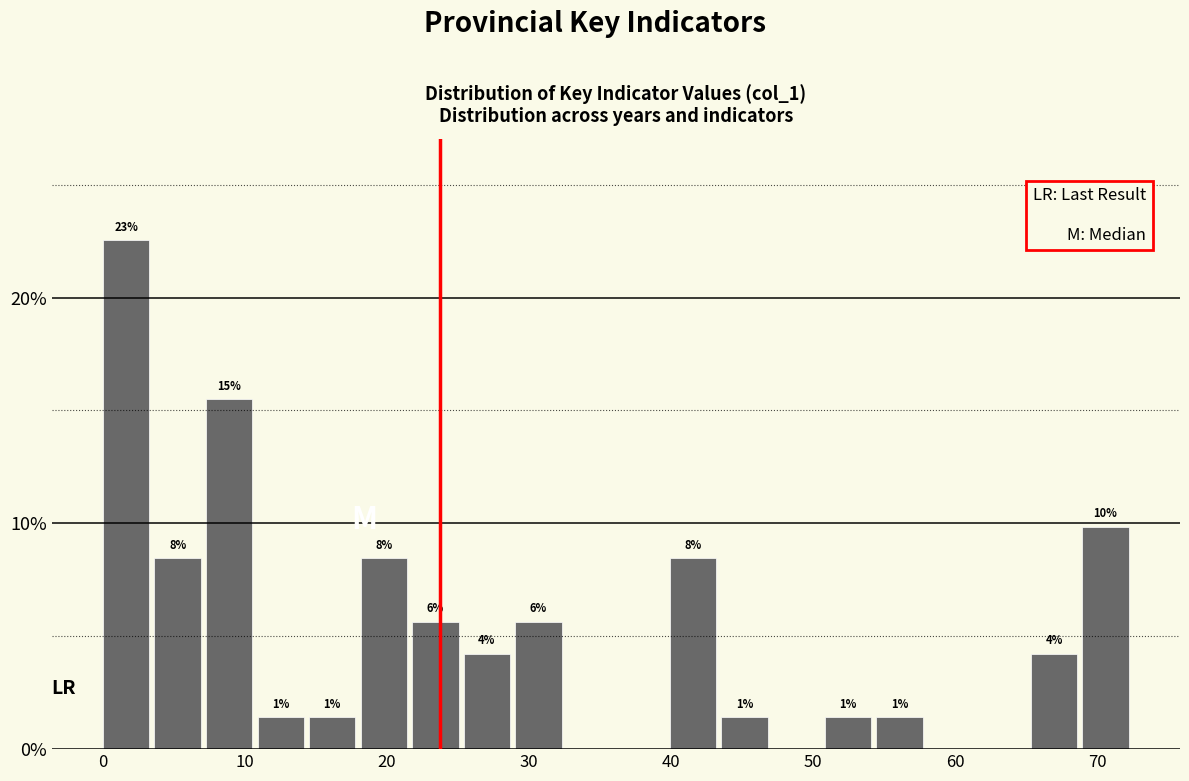

Read against the x-axis, roughly where is the centre of the tallest bar?

2